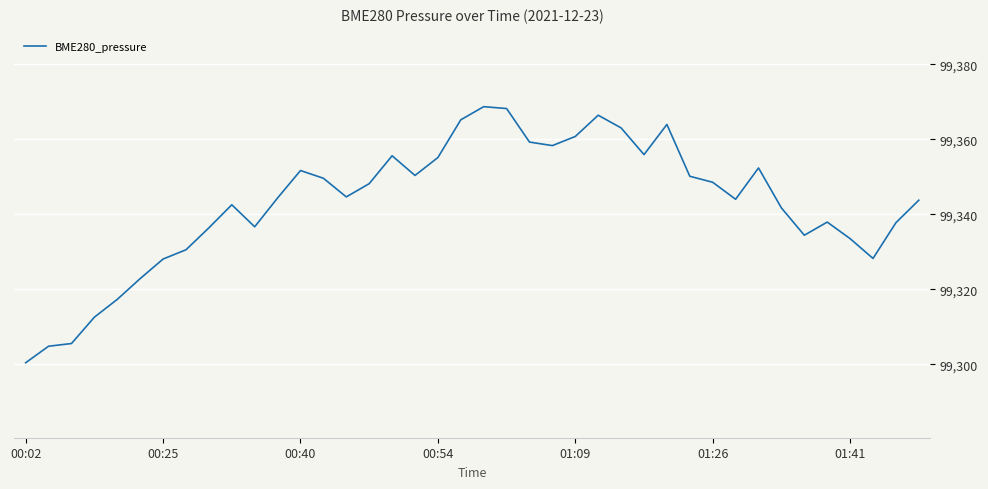

What is the smallest value displayed?

99300.4